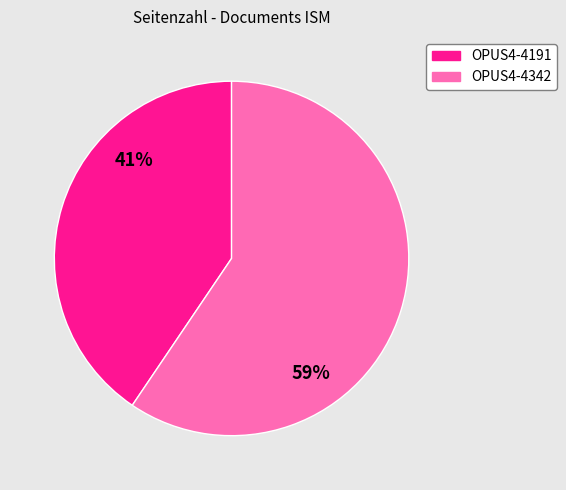

Which category accounts for the majority?

OPUS4-4342